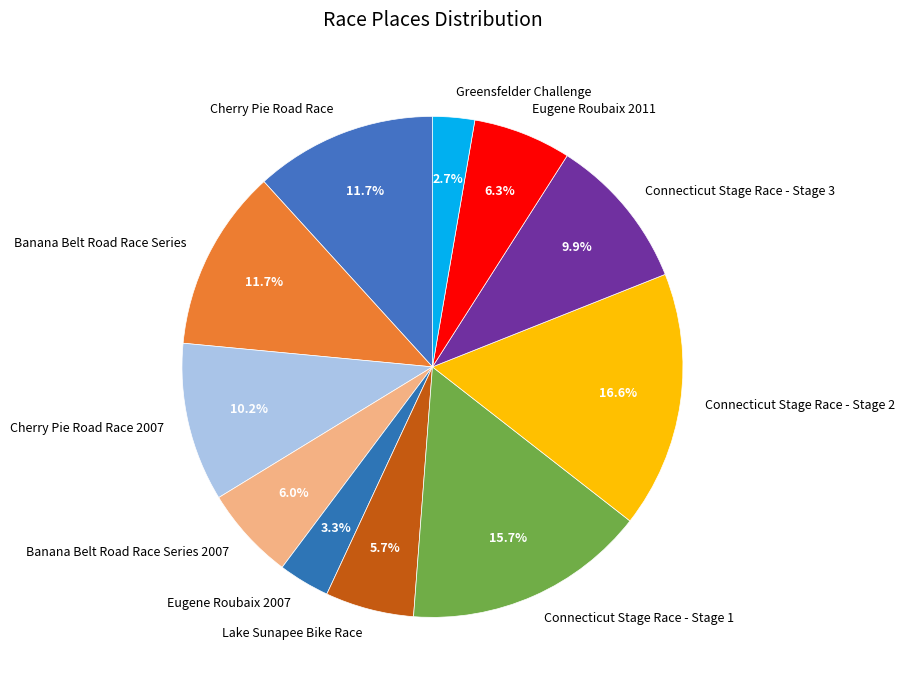

Does Connecticut Stage Race - Stage 3 account for over 50% of the chart?

No